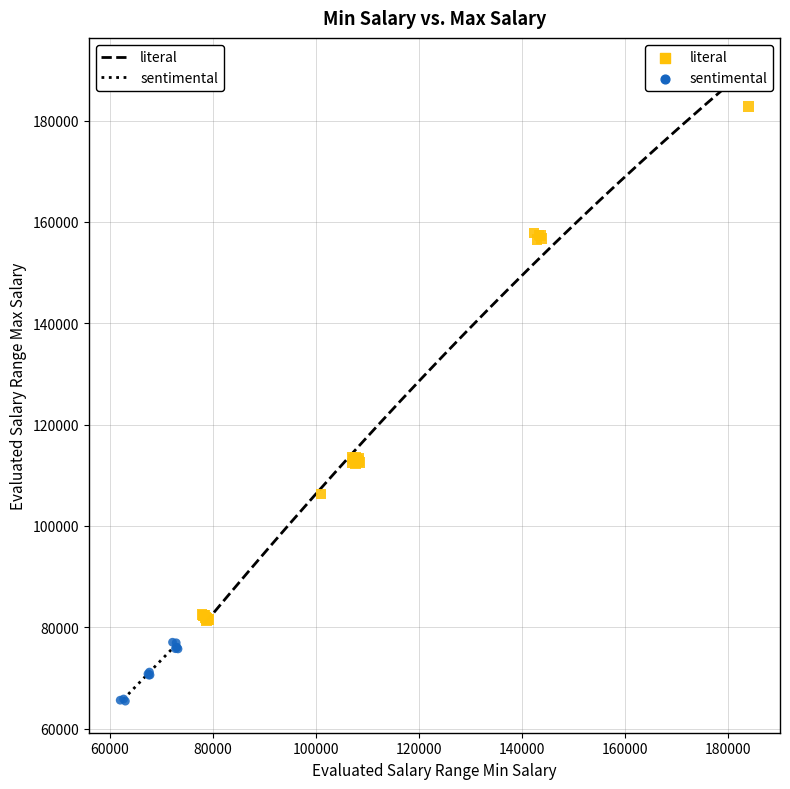

Which series has the largest Y range (max minus min)?

literal